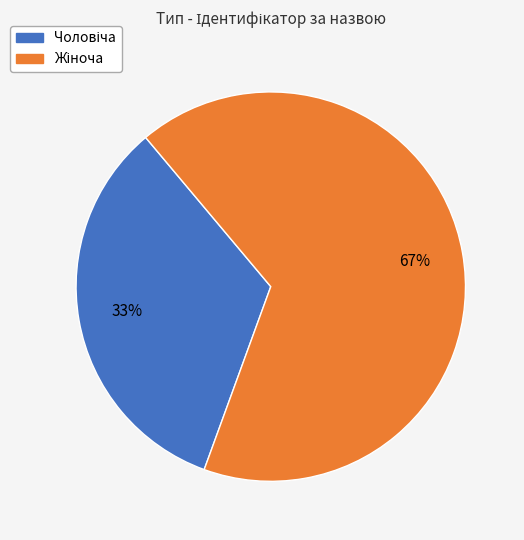

Is there any slice that represents more than half of the pie?

Yes